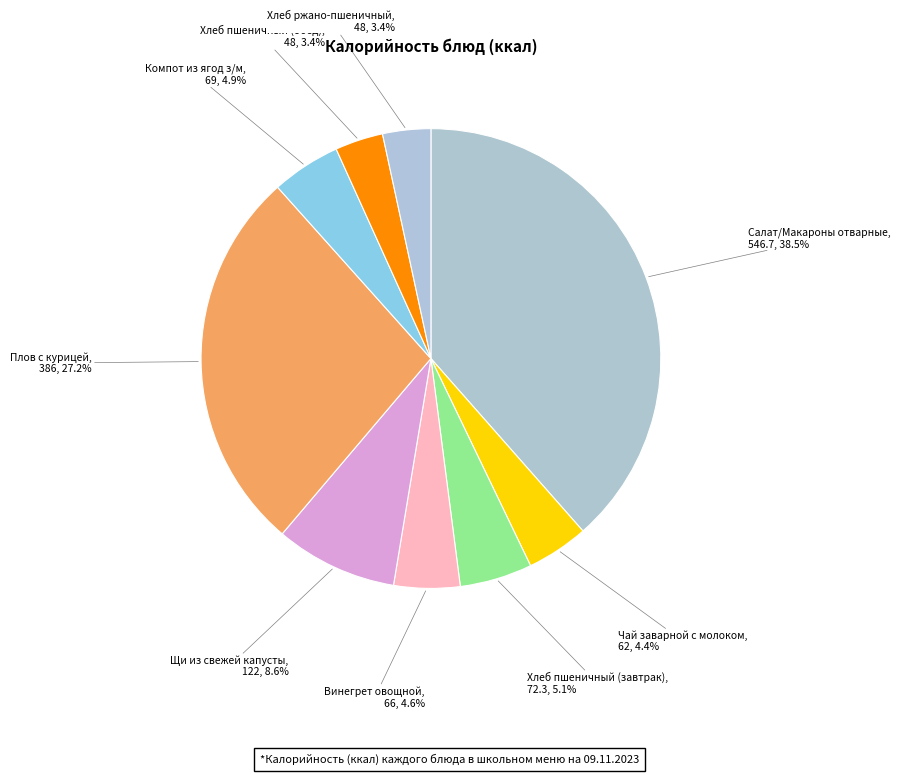

What is the largest slice in the pie chart?

Салат/Макароны отварные